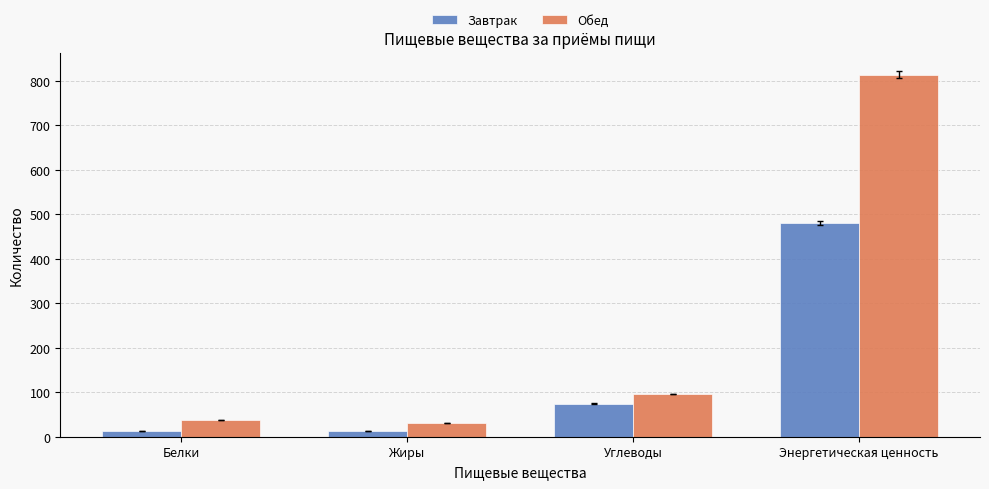

What are all the series names shown in the legend?

Завтрак, Обед